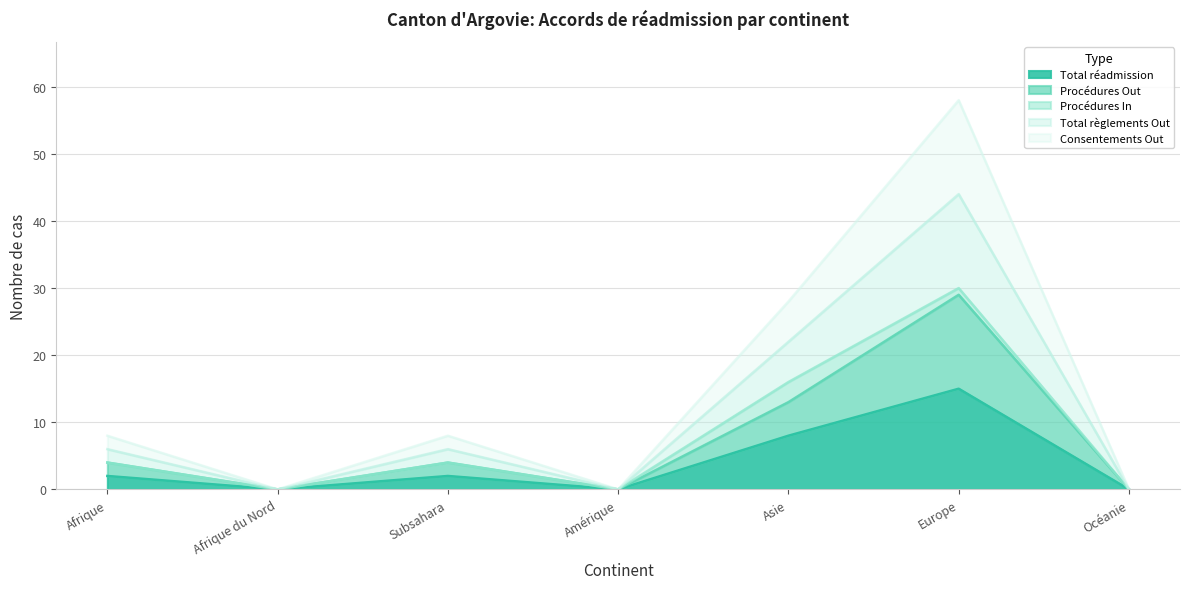

What is the average value of the Procédures Out series?

7